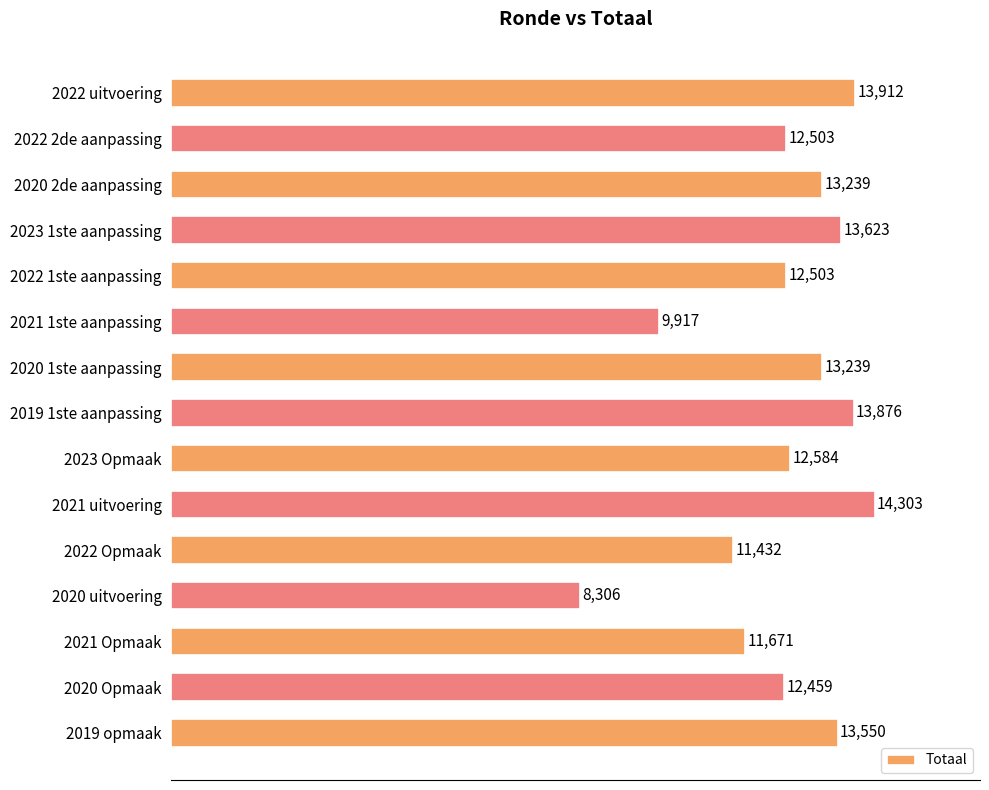

Reading bottom to top, transcribe all the data shown in this chart.

2019 opmaak=13550	2020 Opmaak=12459	2021 Opmaak=11671	2020 uitvoering=8306	2022 Opmaak=11432	2021 uitvoering=14303	2023 Opmaak=12584	2019 1ste aanpassing=13876	2020 1ste aanpassing=13239	2021 1ste aanpassing=9917	2022 1ste aanpassing=12503	2023 1ste aanpassing=13623	2020 2de aanpassing=13239	2022 2de aanpassing=12503	2022 uitvoering=13912